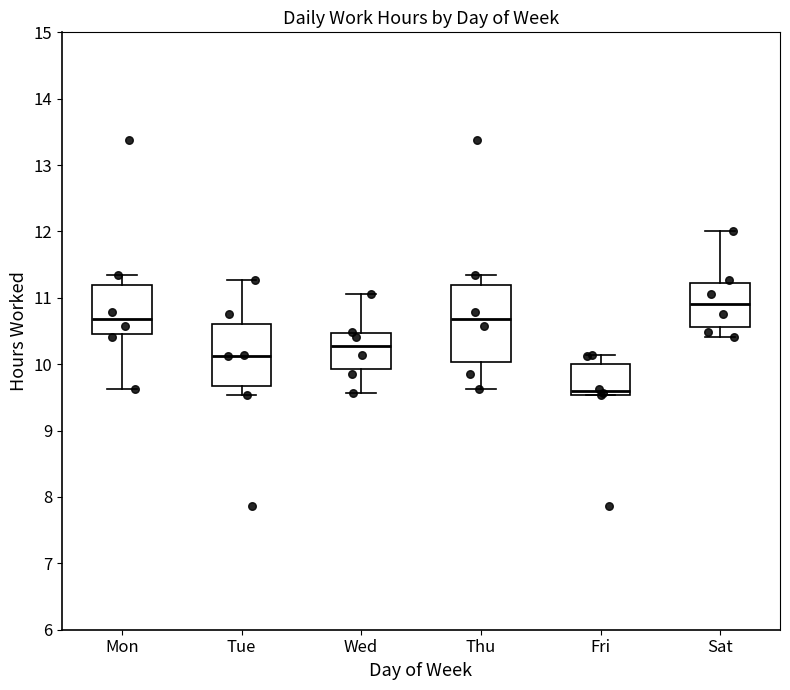

Where does the upper whisker of the box for Sat end on the y-axis? The values are not printed on the chart, so give them approximately, as read against the axis.

12.0